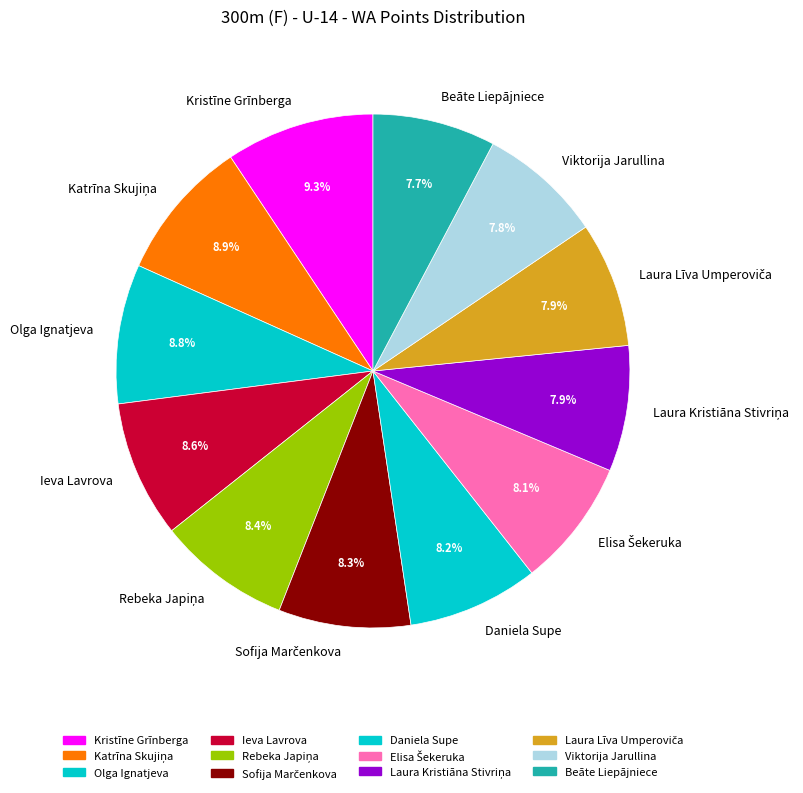

What is the ratio of the value at Beāte Liepājniece to the value at Daniela Supe?

0.9